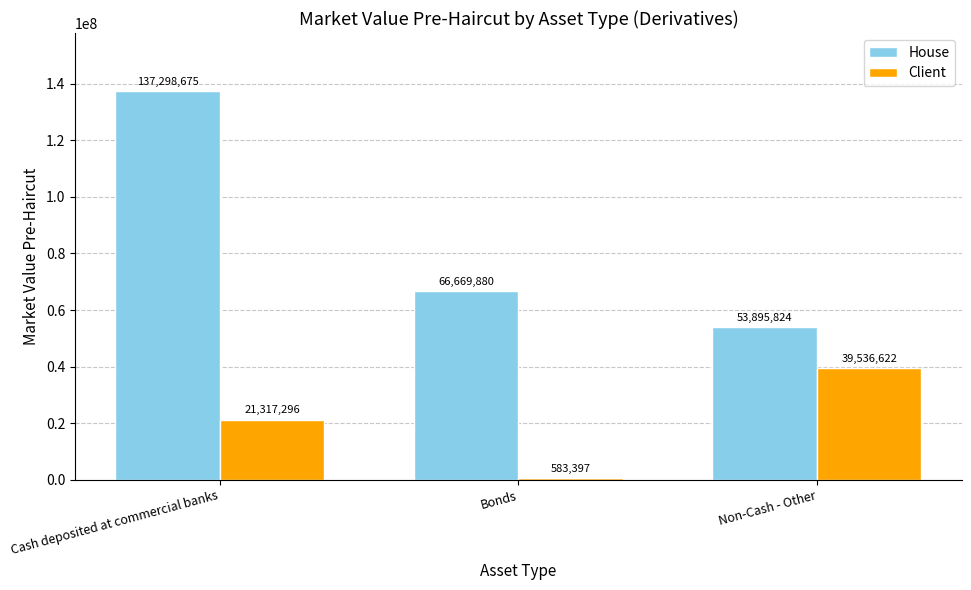

Reading left to right, what are all the values shown in this chart?

House: Cash deposited at commercial banks=137298675	Bonds=66669880	Non-Cash - Other=53895824
Client: Cash deposited at commercial banks=21317296	Bonds=583397	Non-Cash - Other=39536622